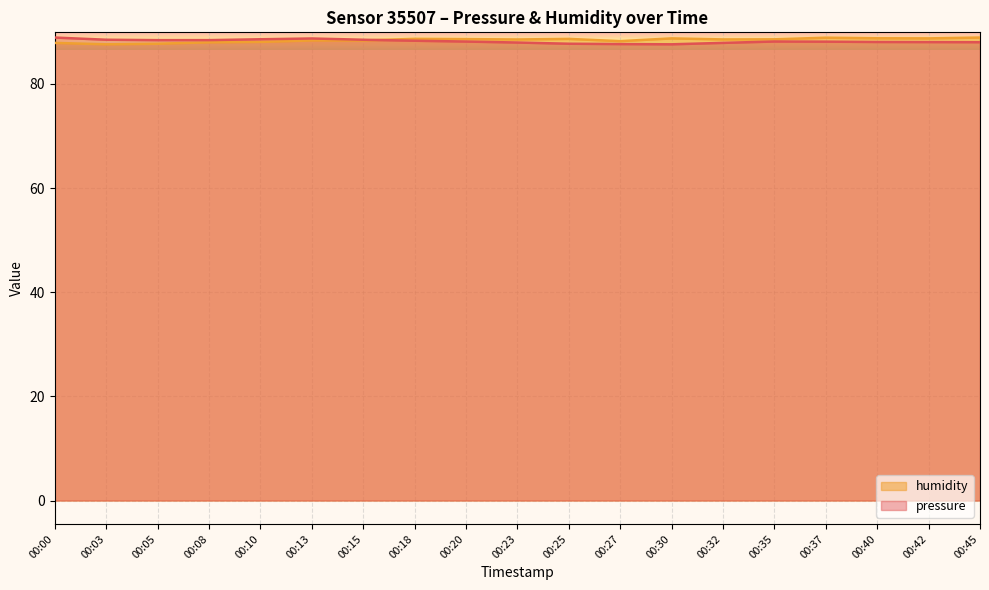

What is the spread (max minus min) of values at 00:10?

0.5